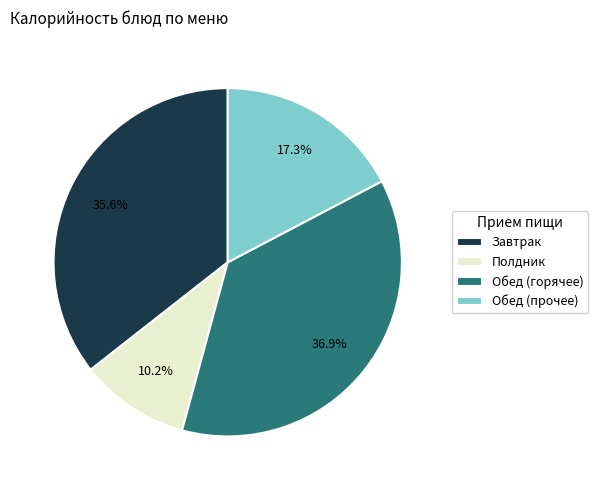

Is there a majority slice in this chart?

No